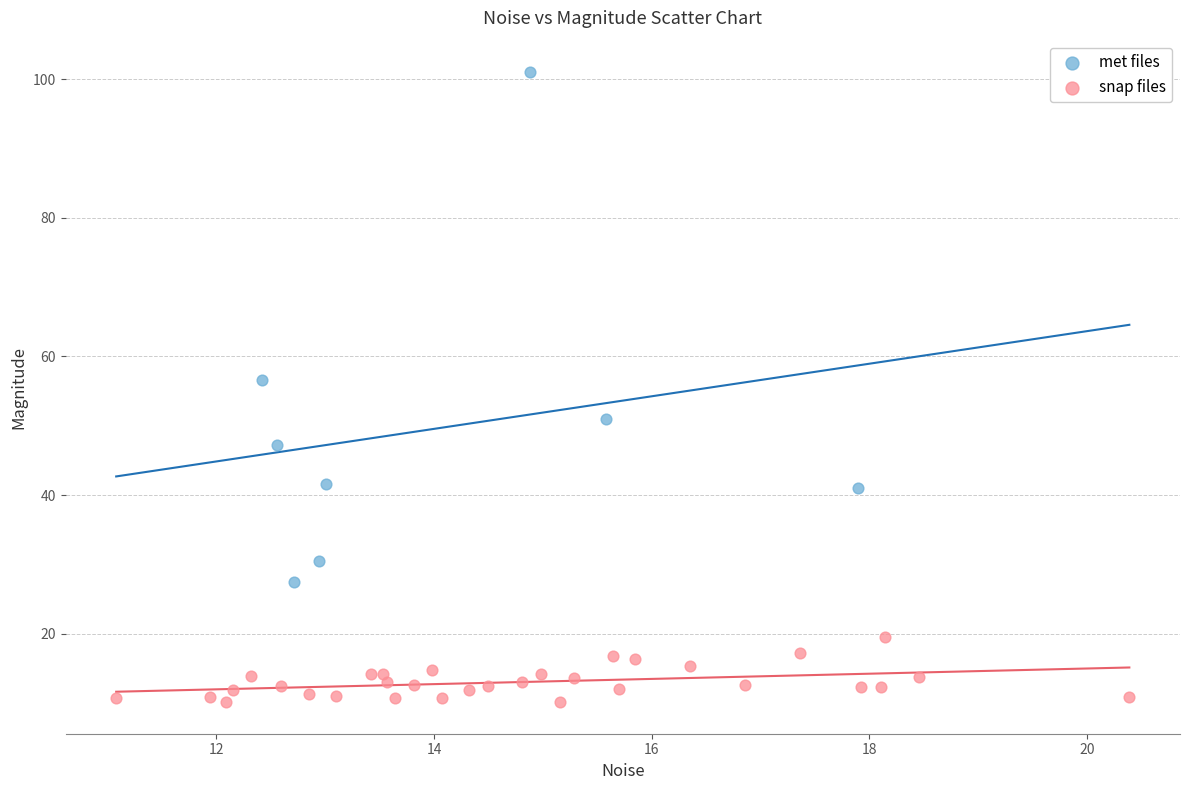

Which series has the largest Y range (max minus min)?

met files